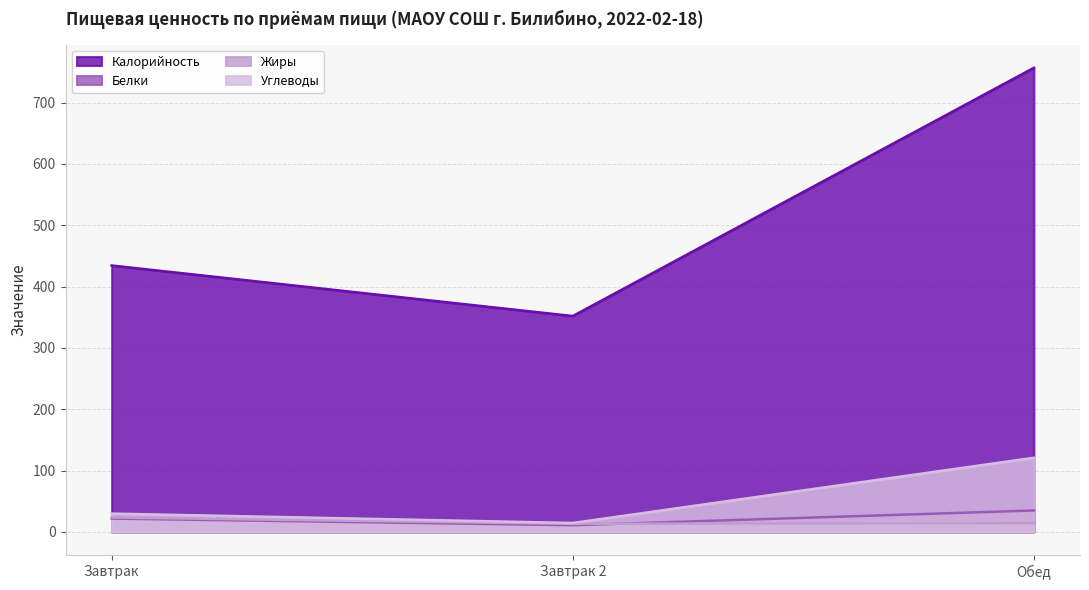

How many lines are shown in the chart?

4